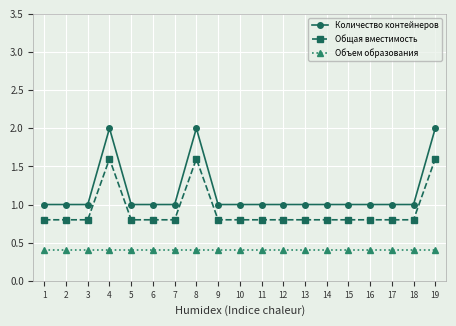

True or false: Общая вместимость and Объем образования cross at least once.

False